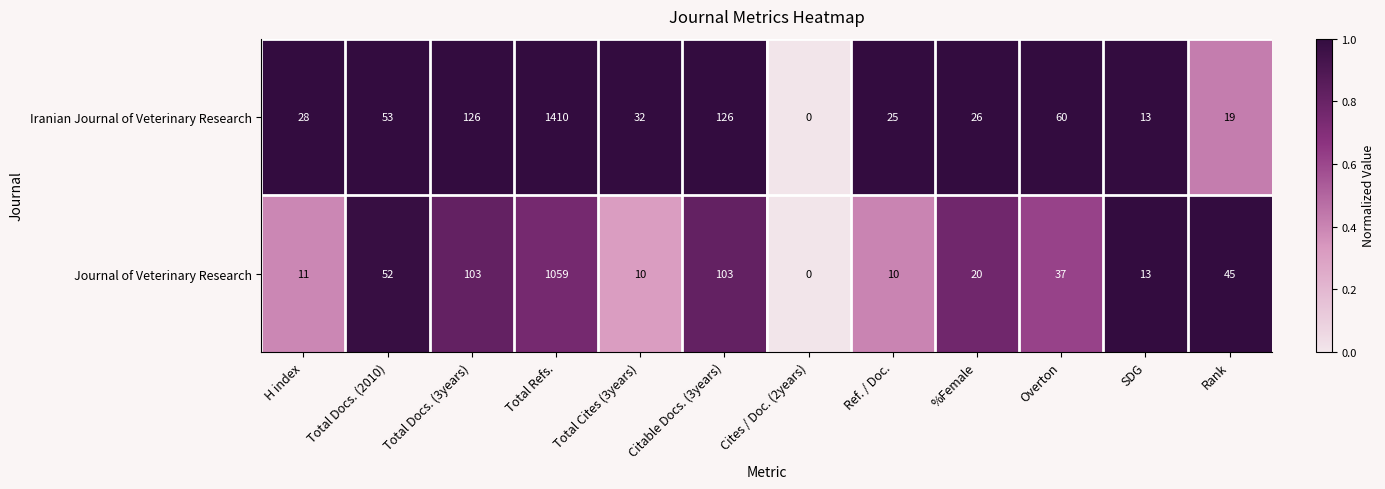

What is the sum of all Journal of Veterinary Research values?

1463